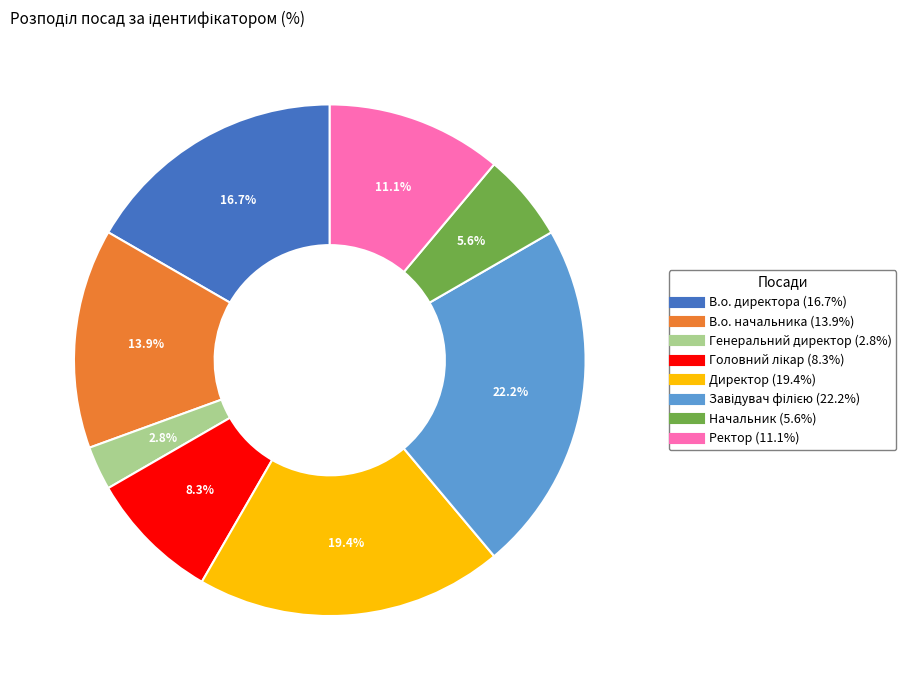

Is there any slice that represents more than half of the pie?

No